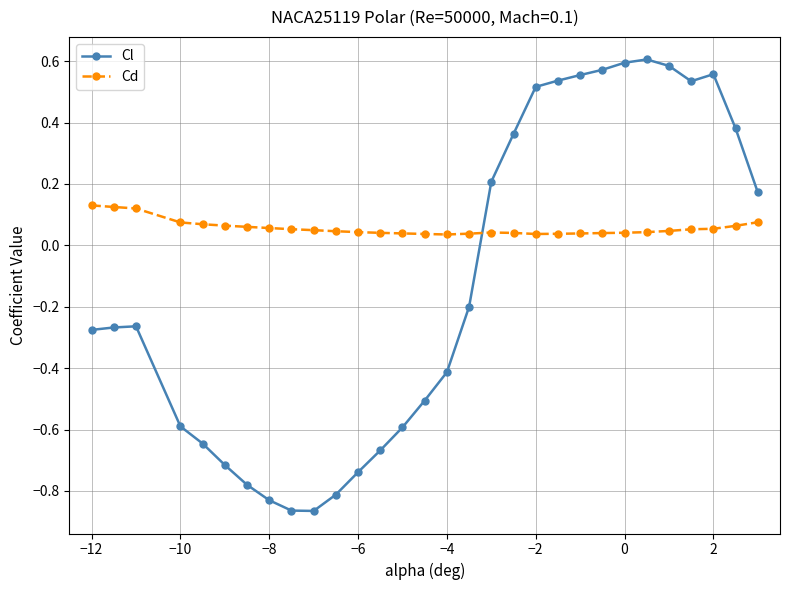

List the series in order of their overall mean, highest first.

Cd, Cl